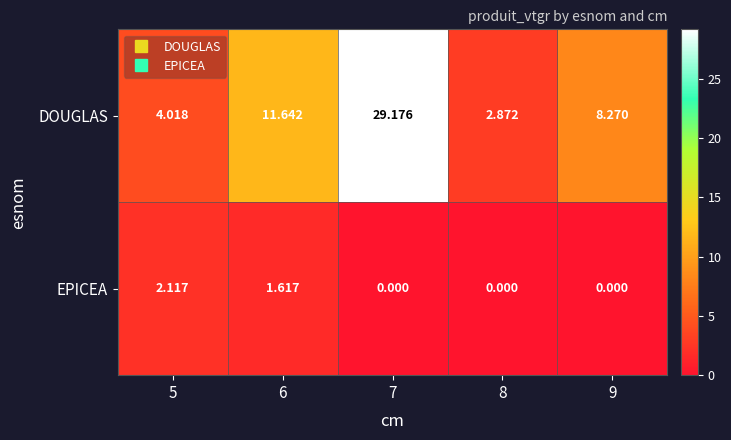

Which series has the largest range (max minus min)?

DOUGLAS